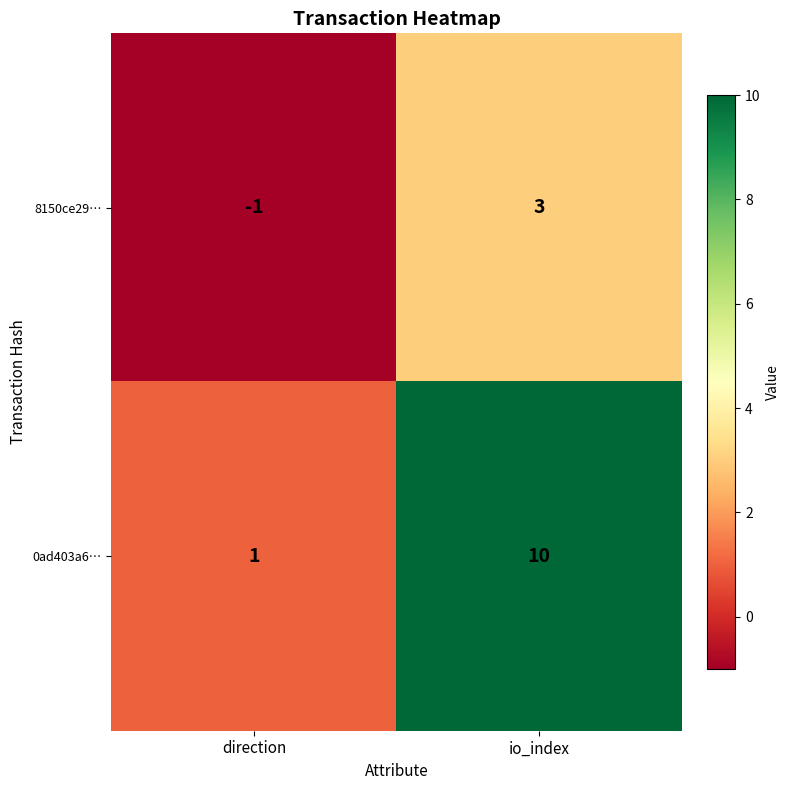

At which category does the chart reach its minimum across all series?

direction